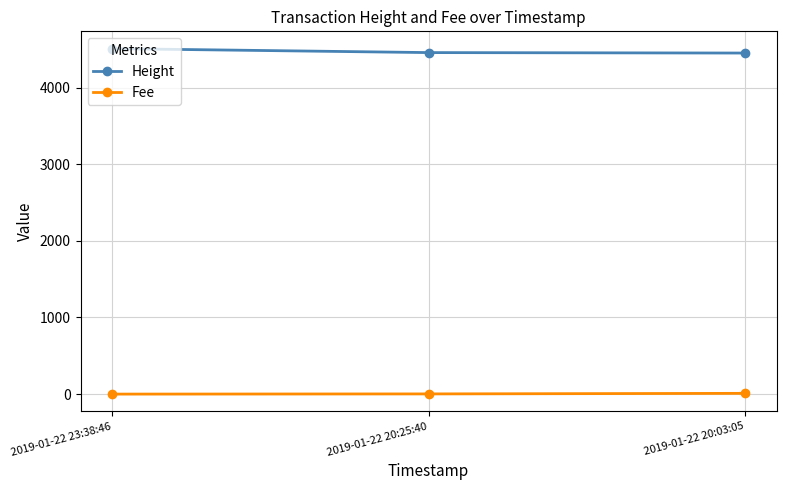

List the series in order of their overall mean, highest first.

Height, Fee